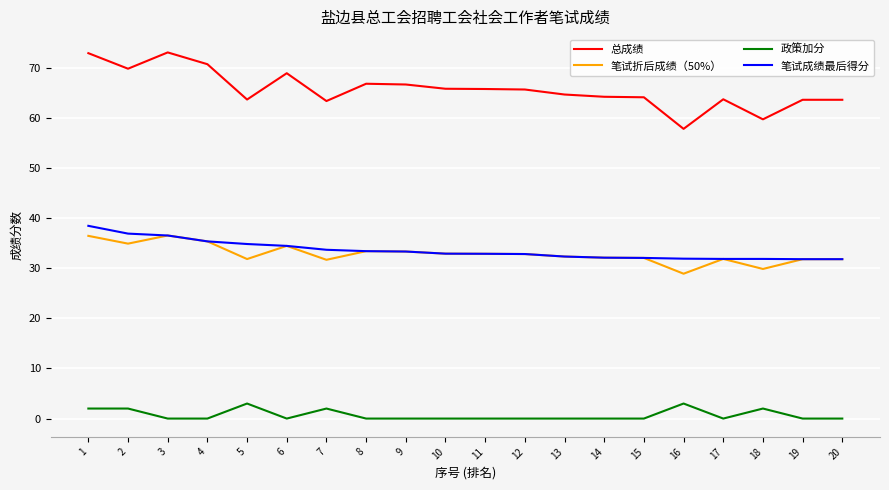

The value of 笔试折后成绩（50%） at 10 is 45.1. True or false?

False